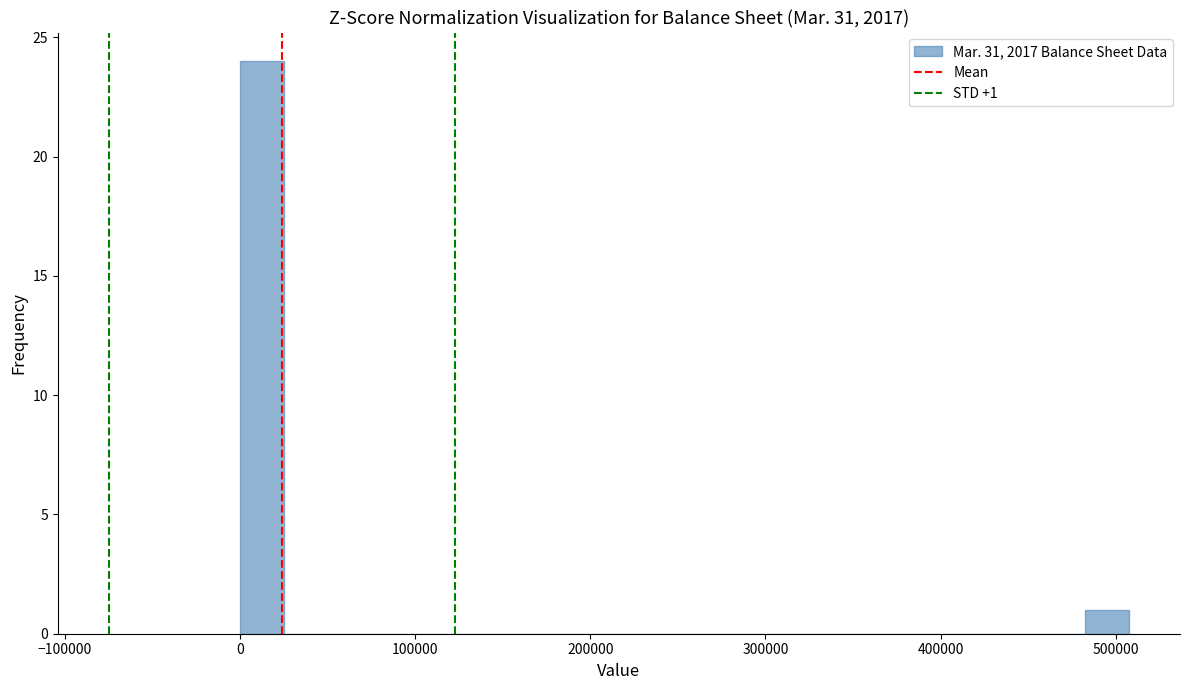

Read against the x-axis, roughly where is the centre of the tallest bar?

10000